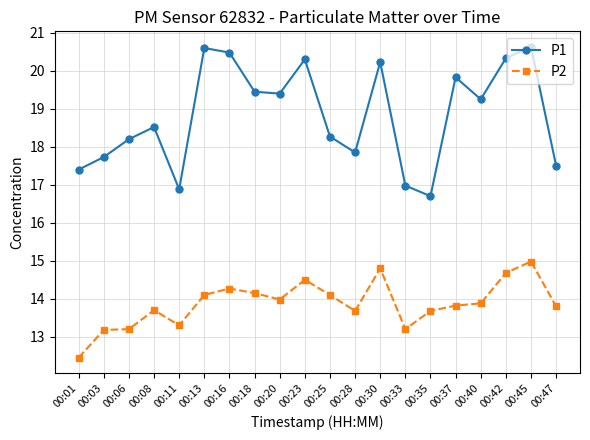

List the series in order of their overall mean, lowest first.

P2, P1